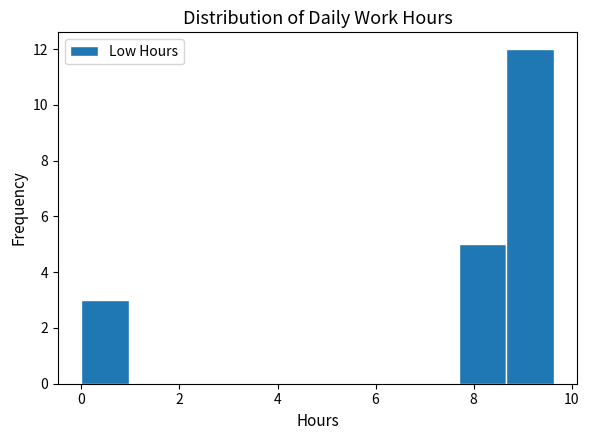

Over which range of the x-axis is the bar tallest?

8.6 to 9.6